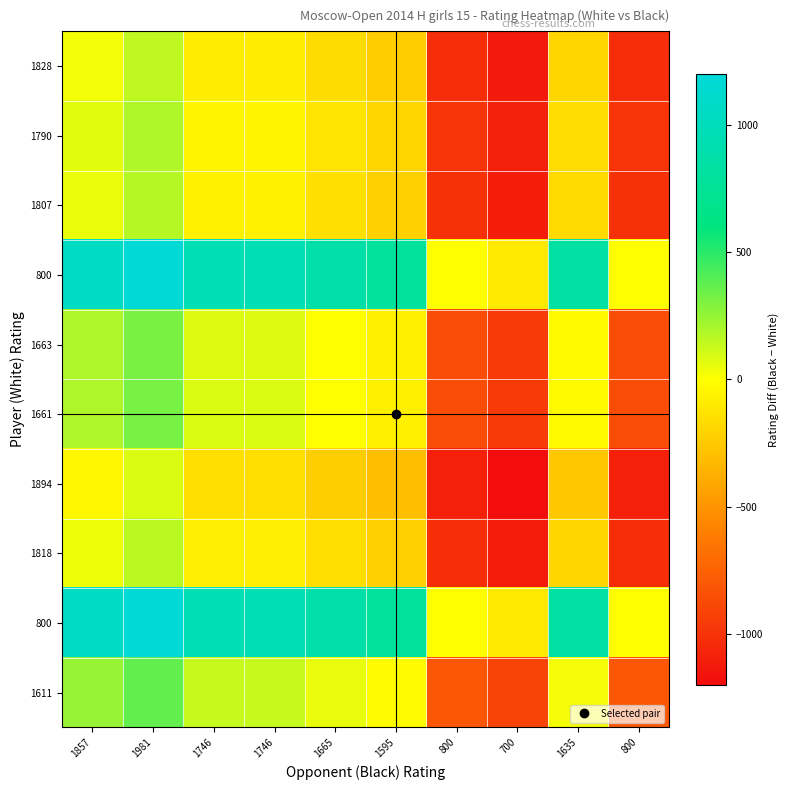

Which has a higher value, 1857 or 1665?

1857